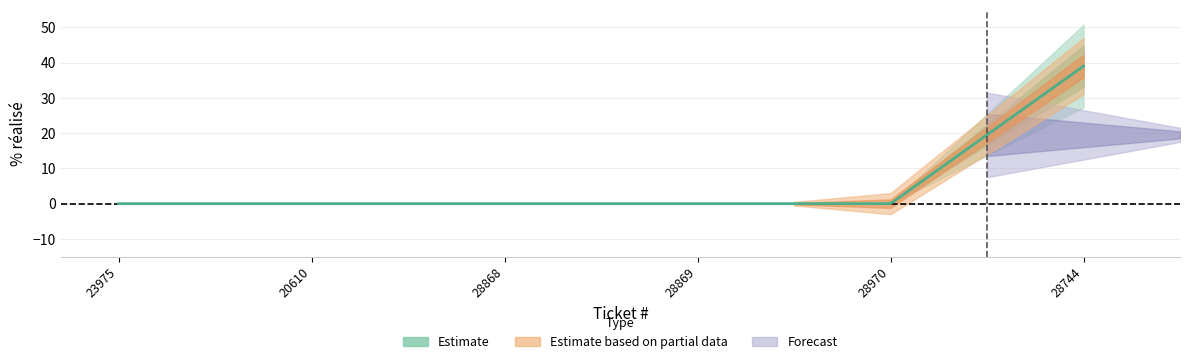

At which category does the chart reach its minimum across all series?

23975